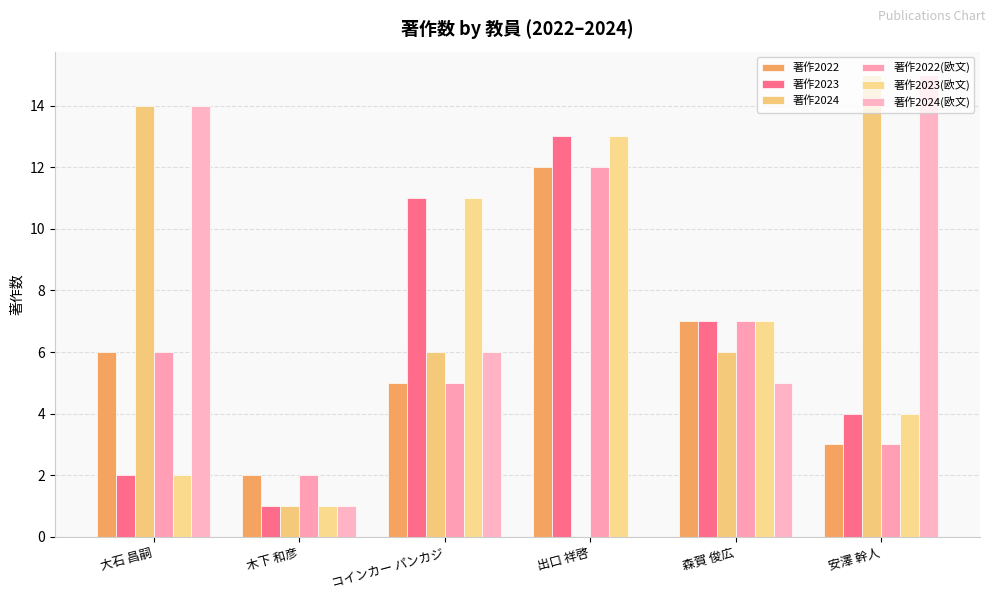

Between 大石 昌嗣 and 出口 祥啓, which series saw the biggest shift?

著作2024